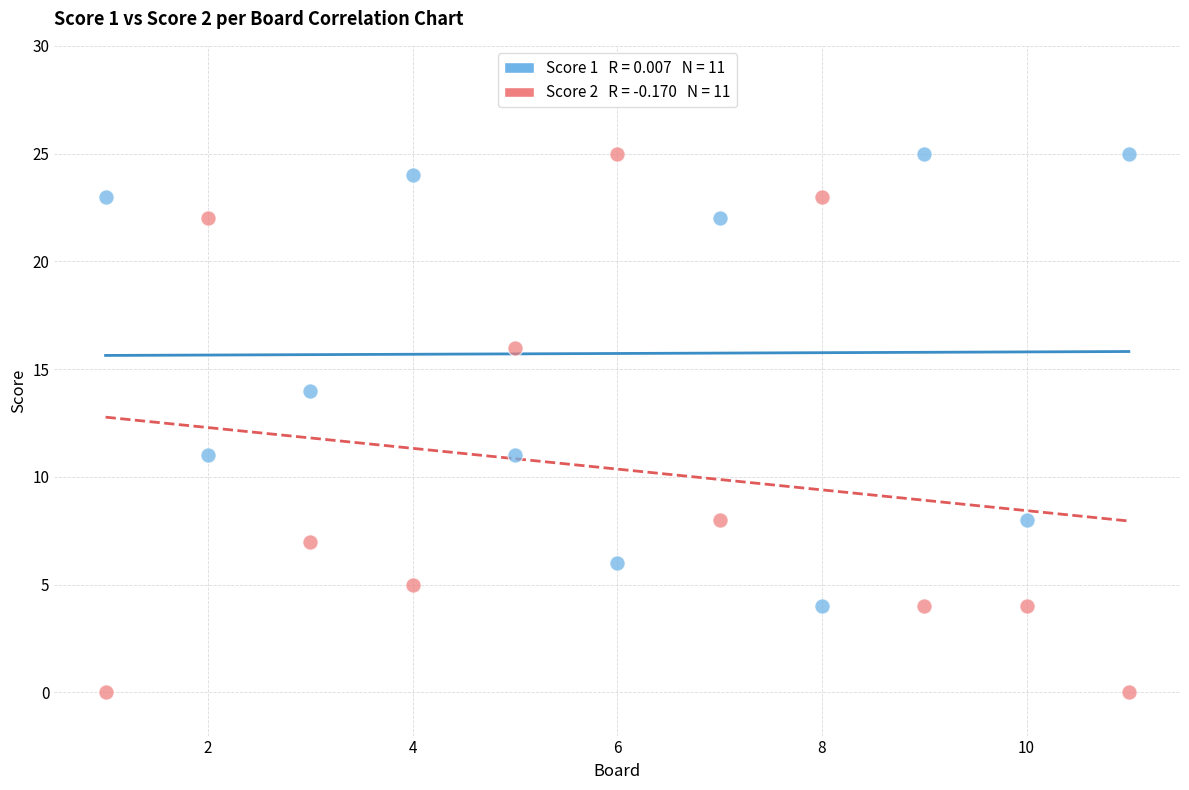

Across all data points, what is the range of Y values (max minus min)?

25